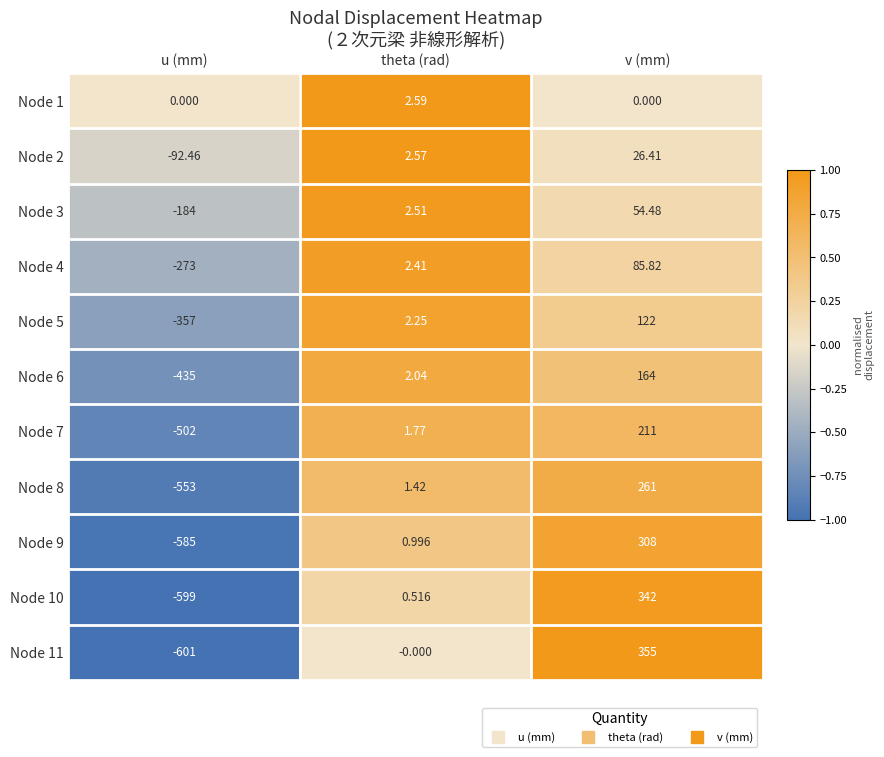

Is the value of Node 8 at u (mm) greater than the value of Node 11 at u (mm)?

Yes